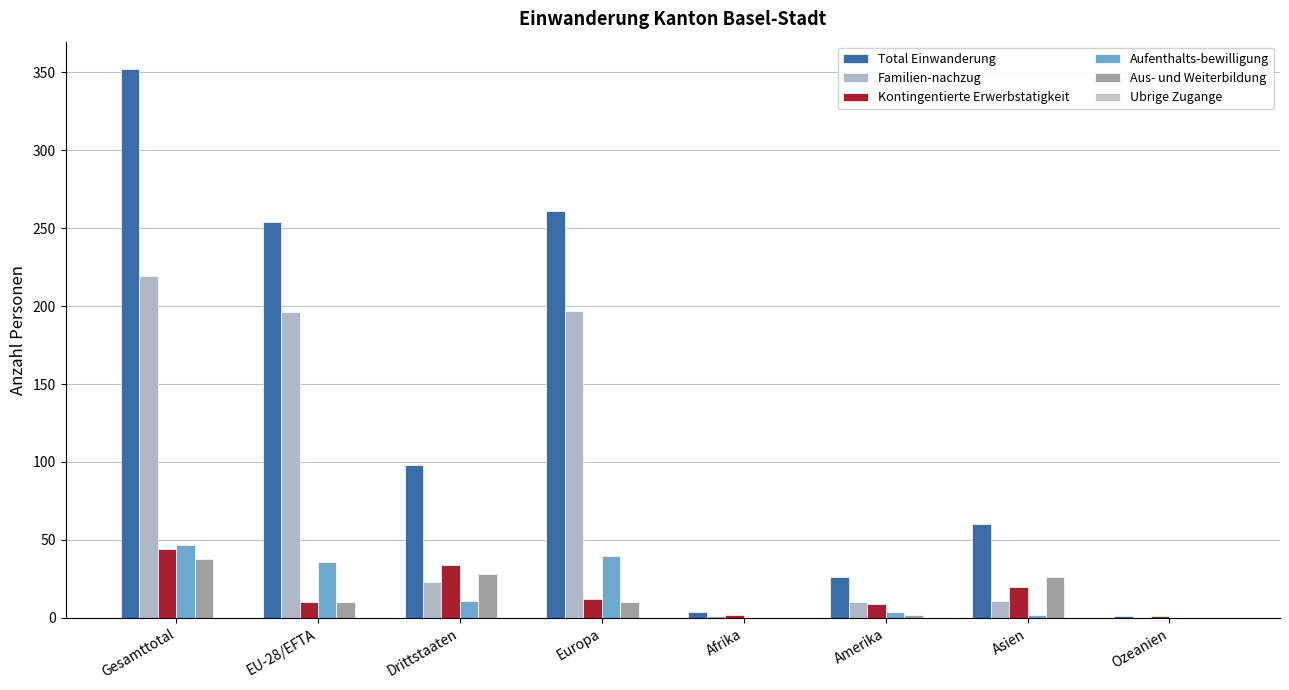

What position from the left is Drittstaaten?

3